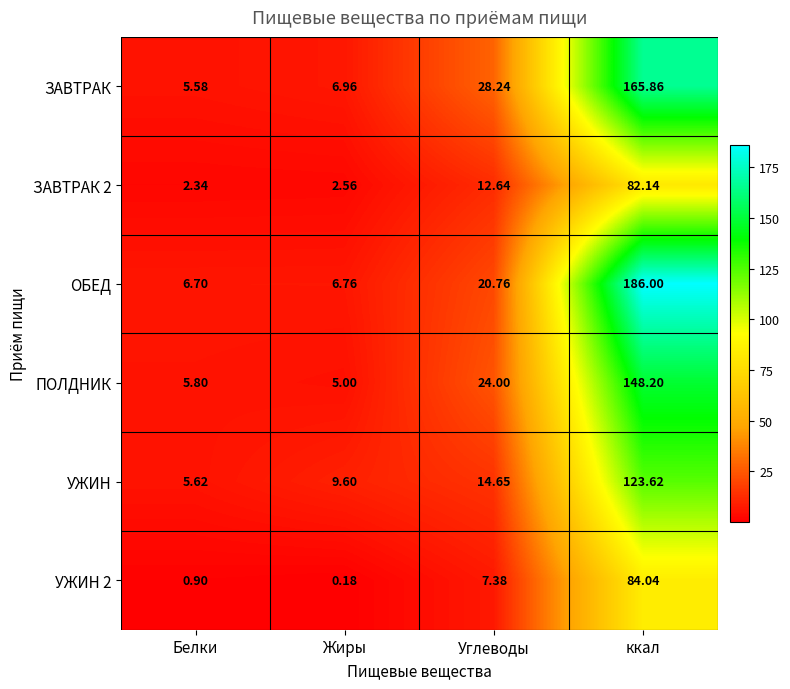

At which category is the sum across all series the highest?

ккал